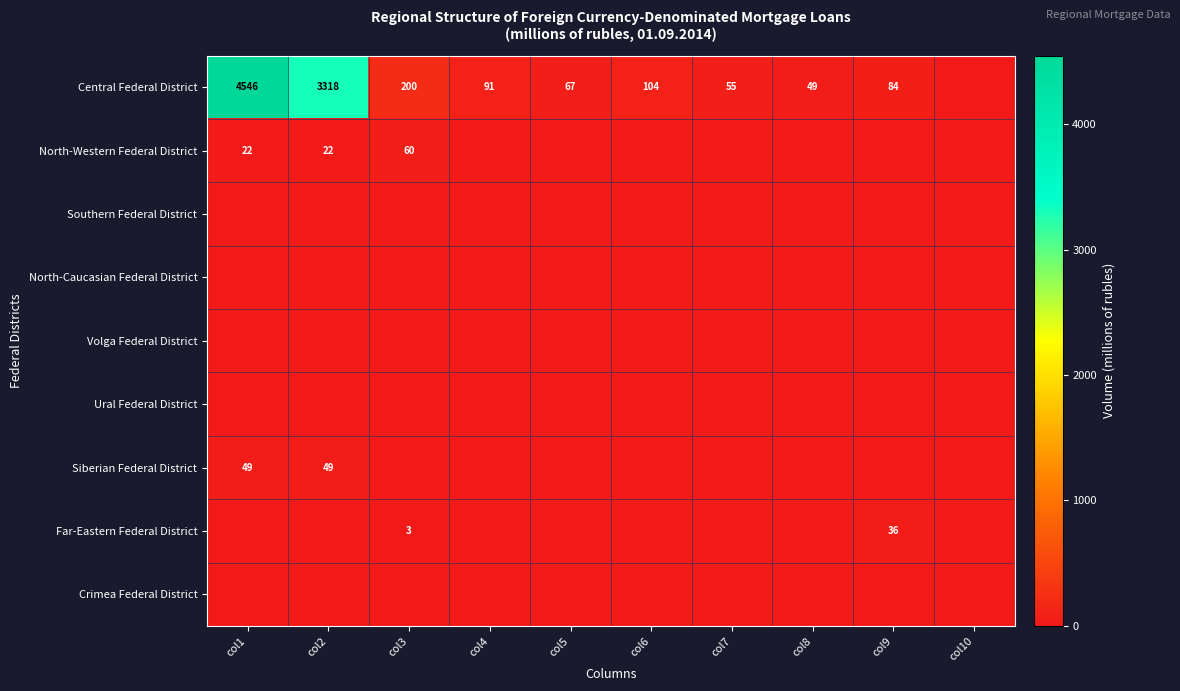

Which series has the widest spread of values?

Central Federal District